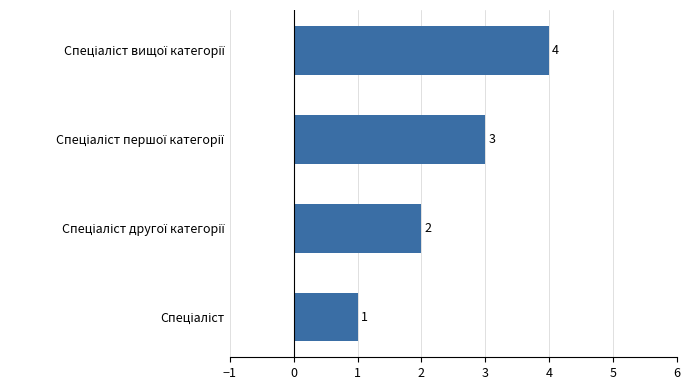

What is the maximum value shown in the chart?

4